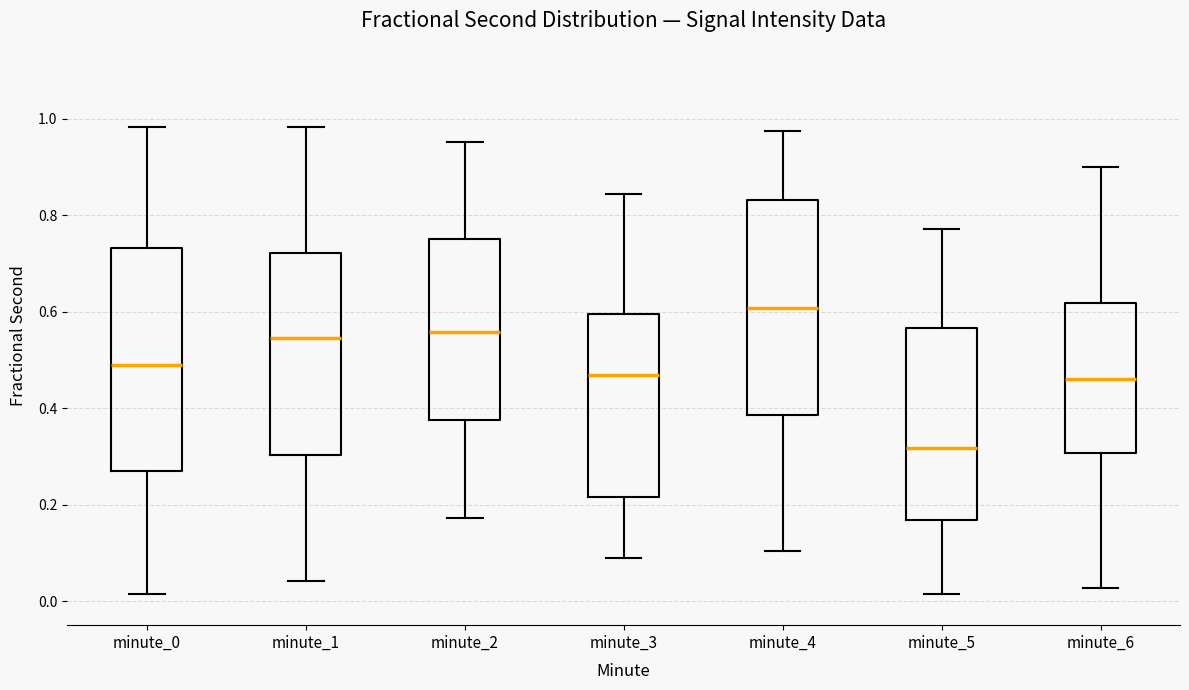

Which box has the highest median line?

minute_4